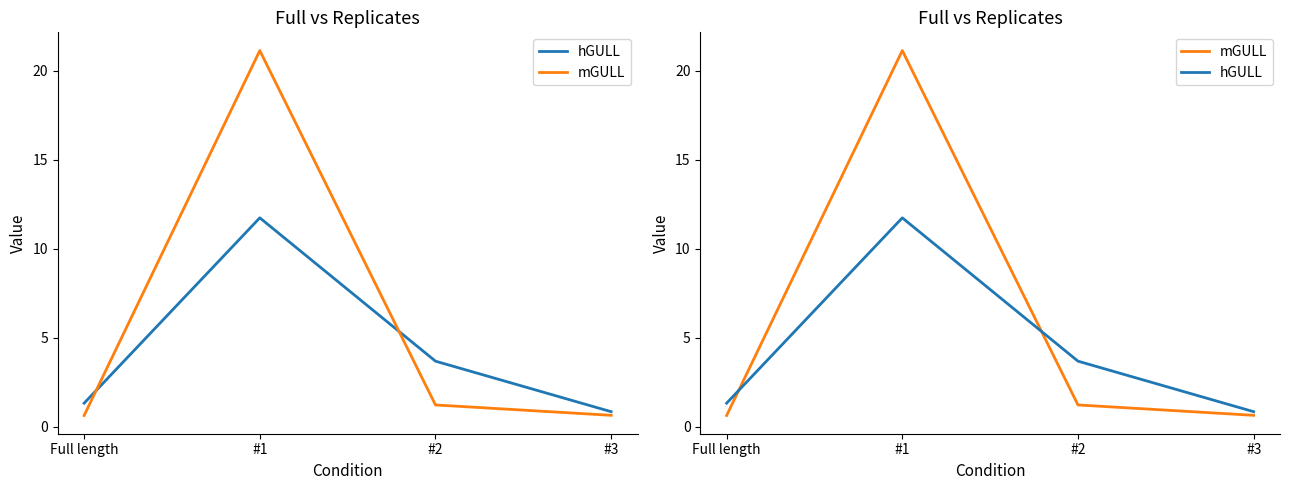

What is the approximate value of mGULL at Full length?

0.6